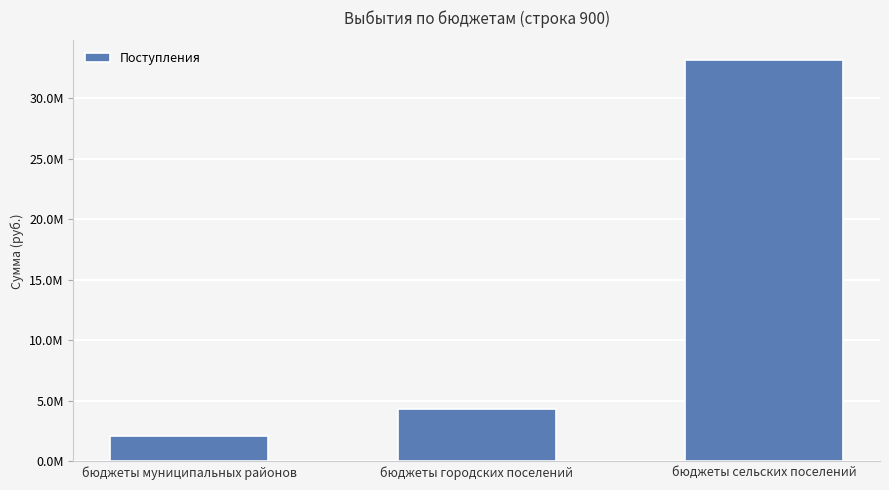

Which label corresponds to the smallest value in the chart?

бюджеты муниципальных районов